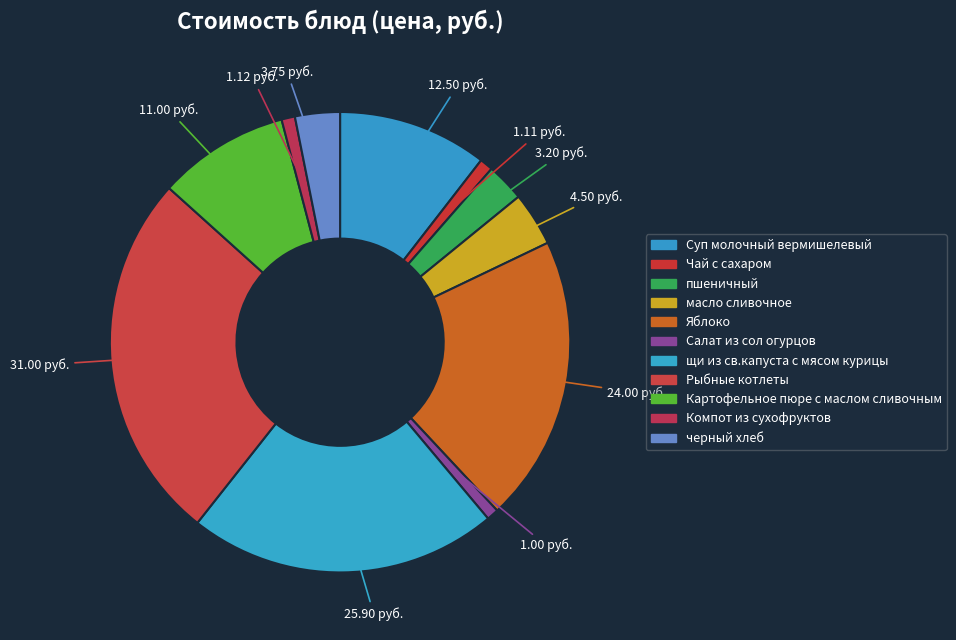

Approximately how many times larger is the value at Компот из сухофруктов compared to пшеничный?

0.4